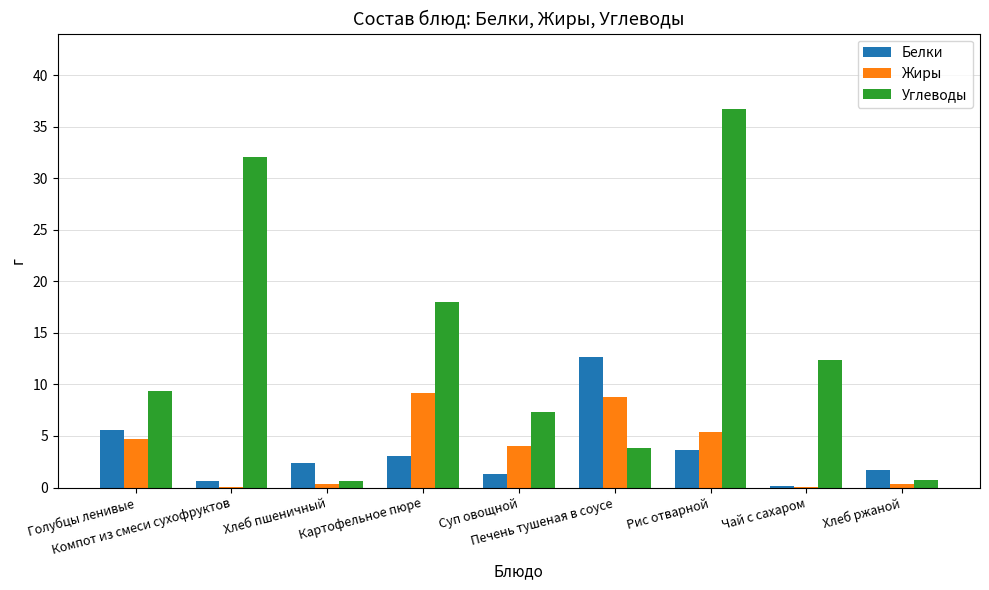

Does the chart contain stacked bars?

No